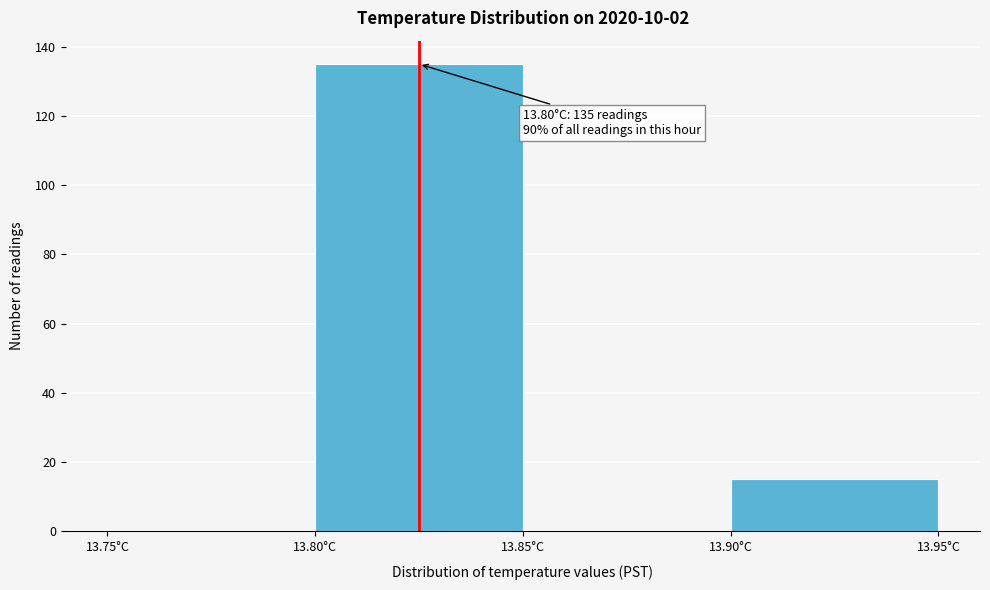

Over which range of the x-axis is the bar tallest?

13.80 to 13.85